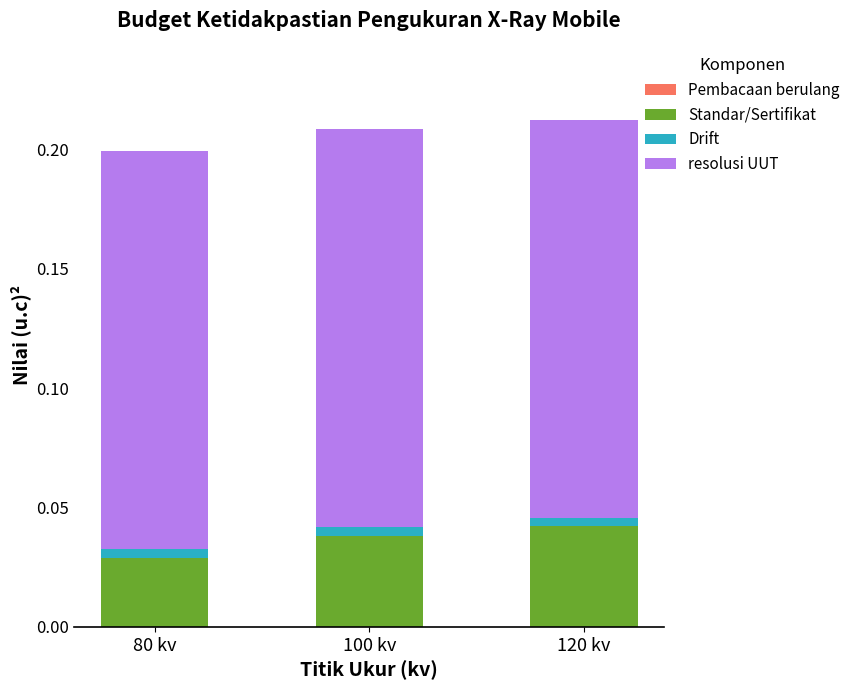

True or false: Pembacaan berulang has a value of 0.0 at 100 kv.

False